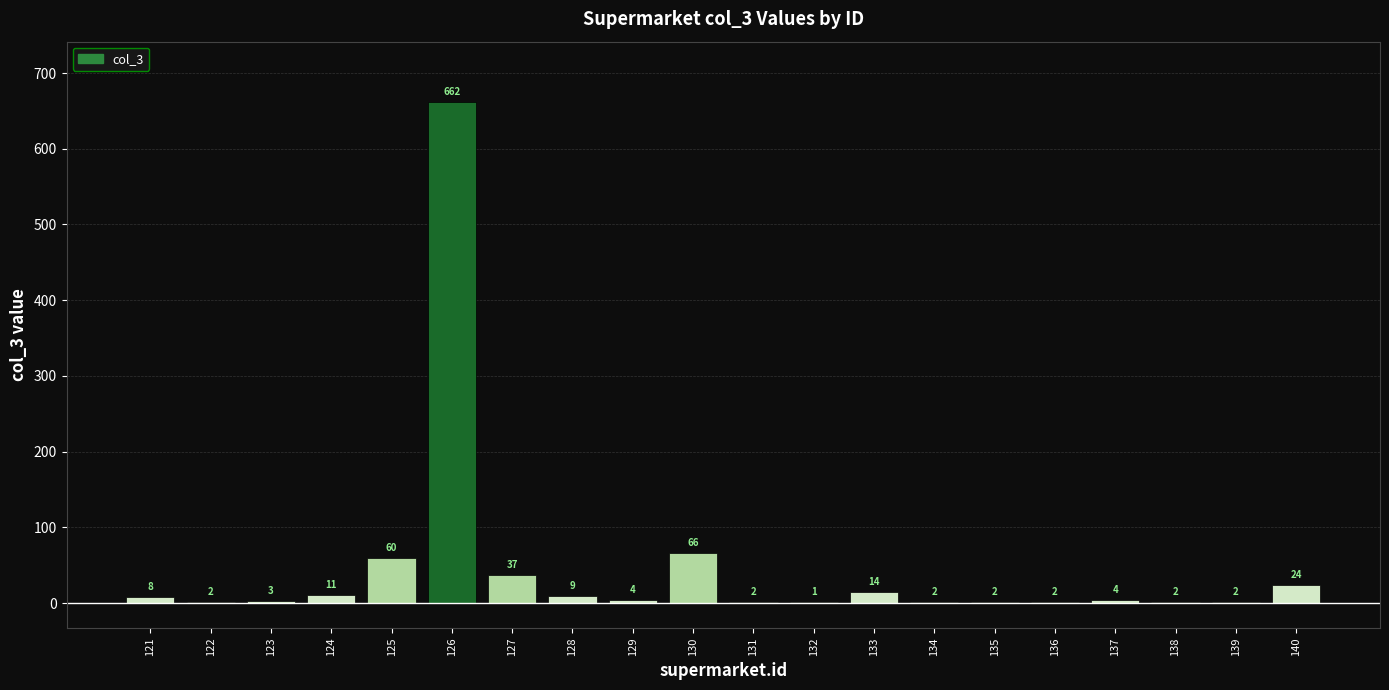

What is the average value?

46